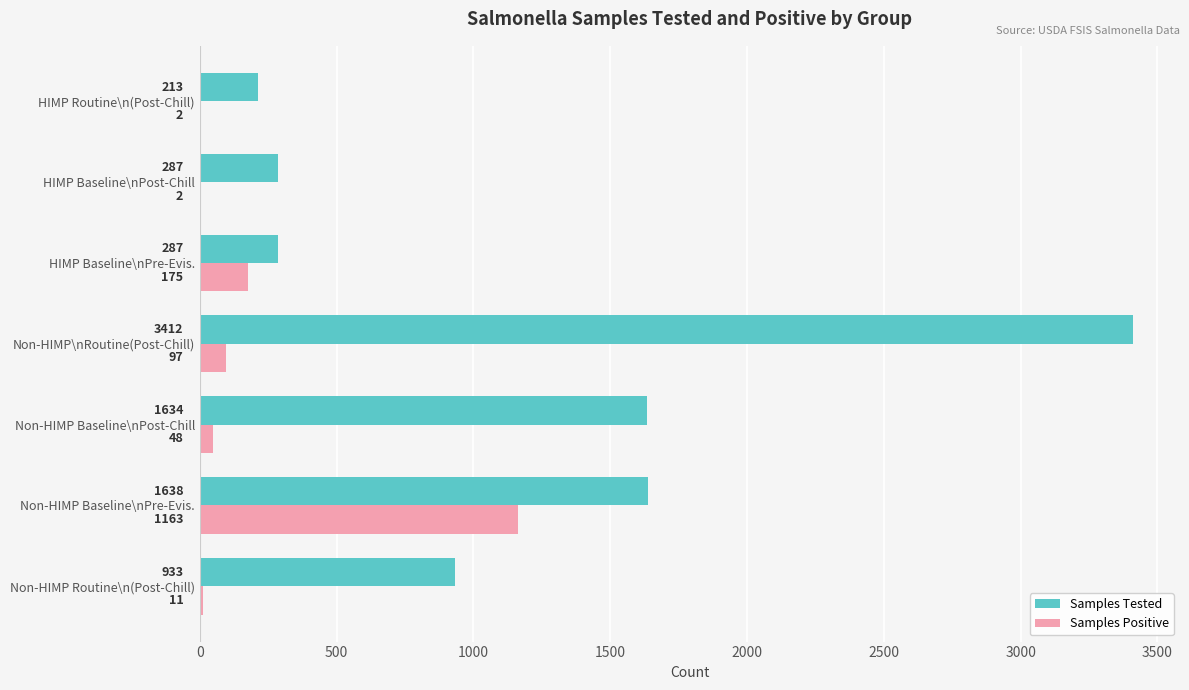

What is the average value of the Samples Positive series?

214